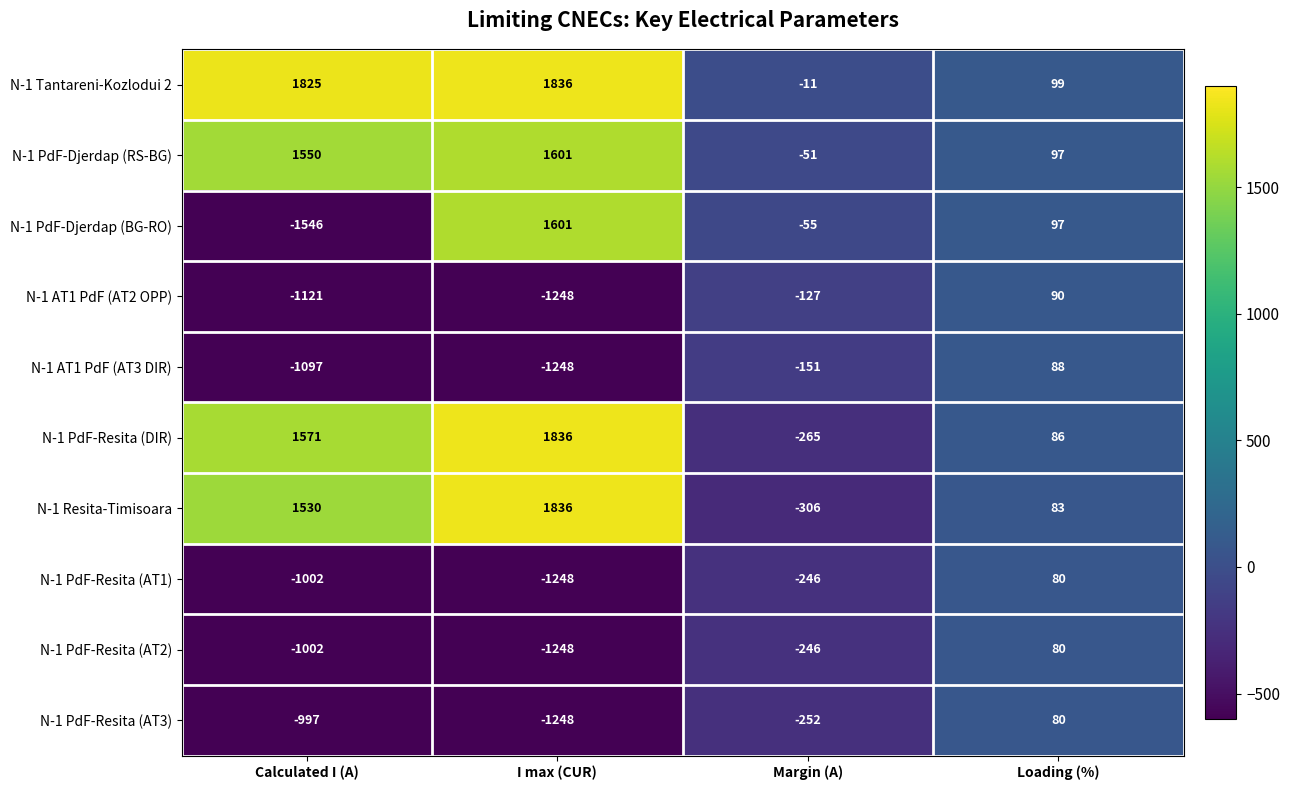

Which category has the lowest value across all series?

Calculated I (A)